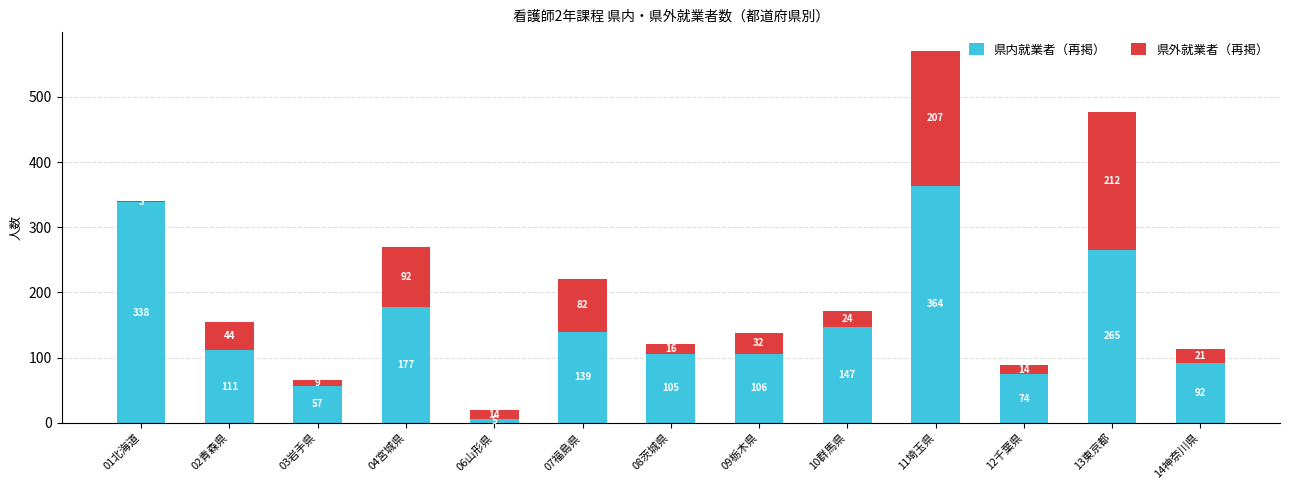

How many data points in 県内就業者（再掲） are less than 111?

6